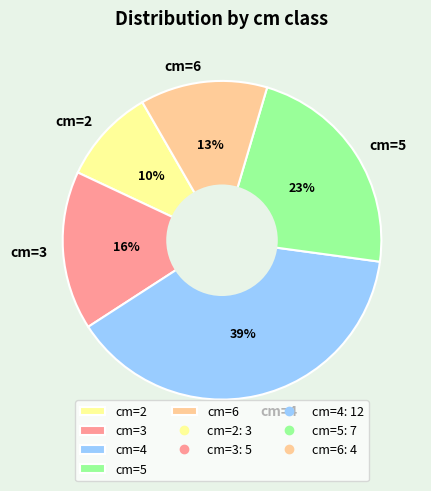

Do cm=4 and cm=5 together represent more than half of the pie?

Yes